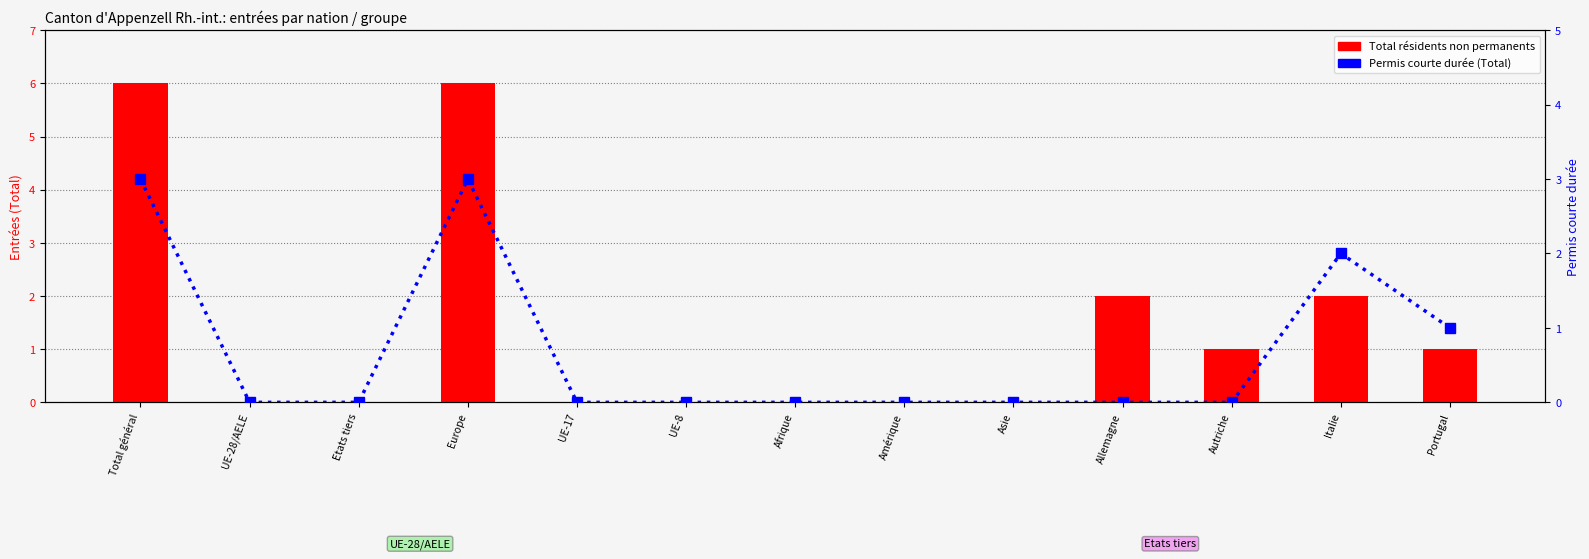

True or false: Total résidents non permanents has a value of -3 at Etats tiers.

False